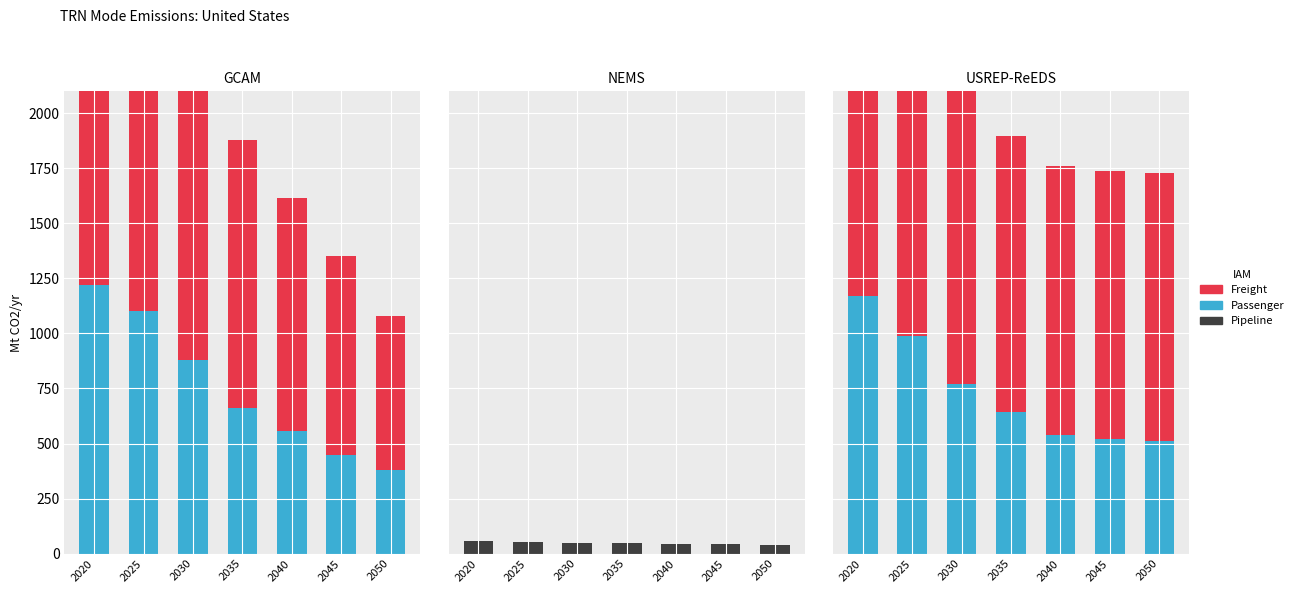

Which series has the largest total across all categories?

Freight